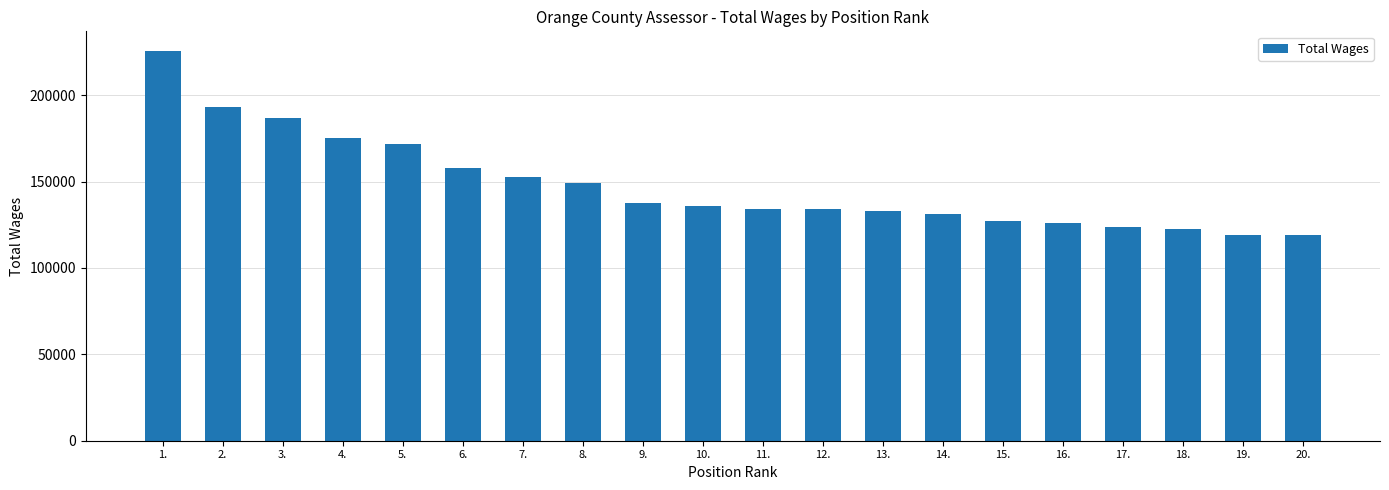

Which category has the highest value across all series?

1.